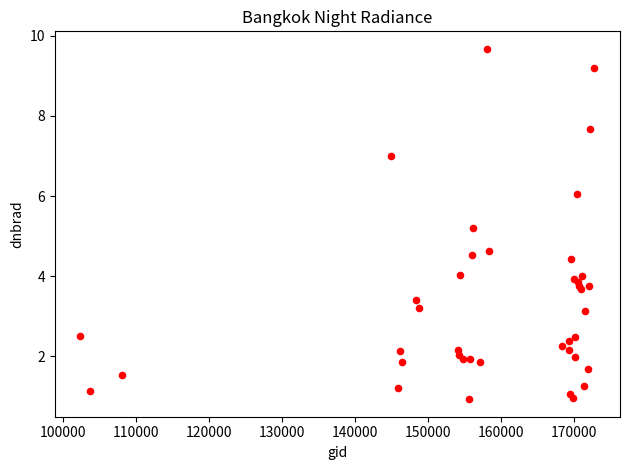

What Y value in the scatter plot is closest to 5?

5.2